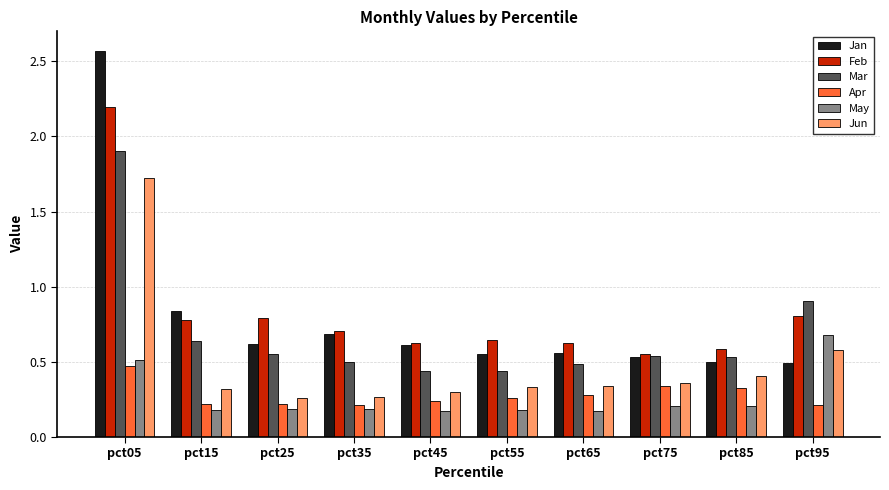

At which category does the chart reach its peak across all series?

pct05